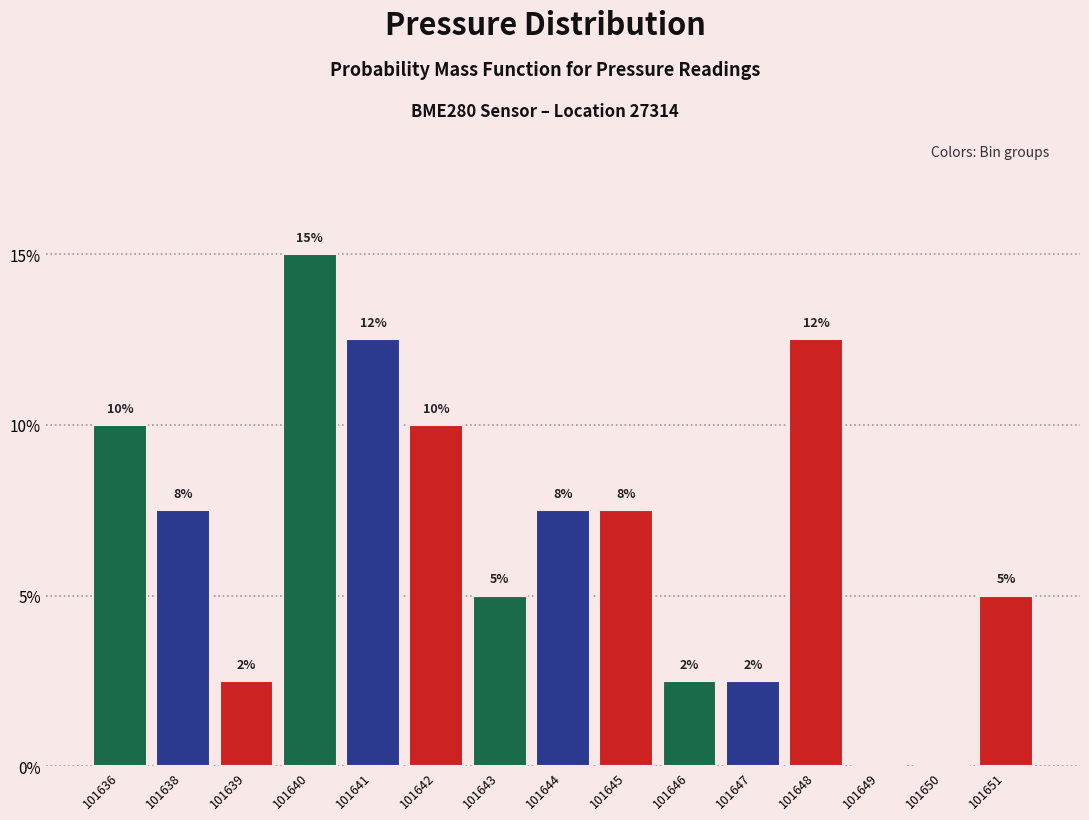

Are the bars horizontal?

No